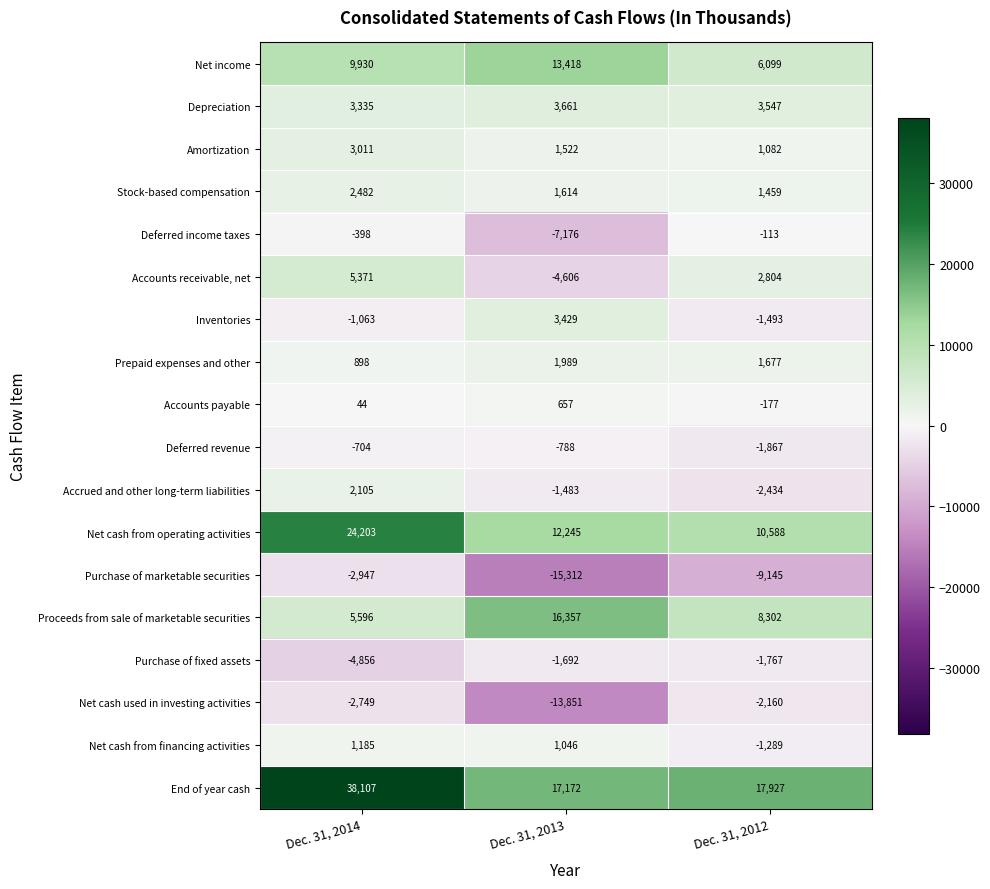

What is the difference between the second highest and minimum values in the Net cash used in investing activities series?

11102